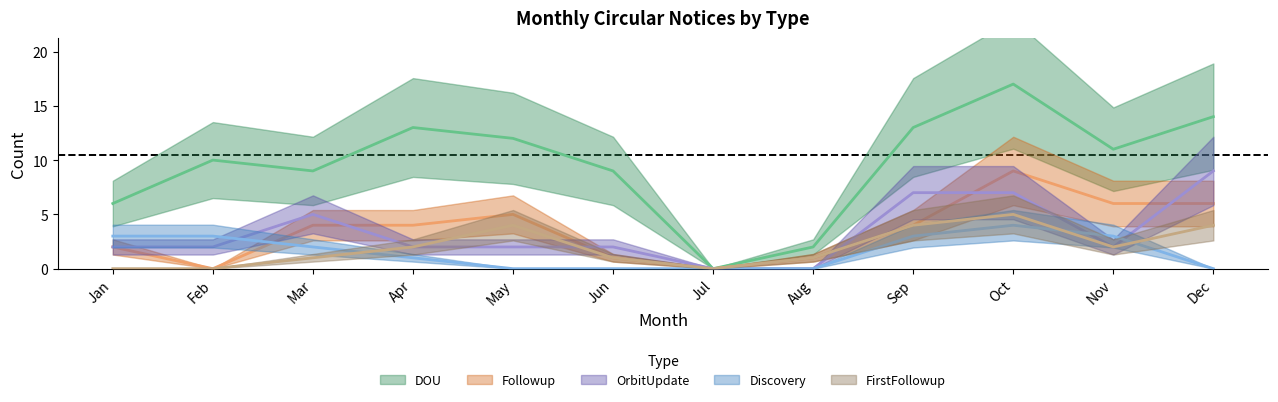

Reading left to right, what are all the values shown in this chart?

DOU: Jan=6	Feb=10	Mar=9	Apr=13	May=12	Jun=9	Jul=0	Aug=2	Sep=13	Oct=17	Nov=11	Dec=14
Followup: Jan=2	Feb=0	Mar=4	Apr=4	May=5	Jun=1	Jul=0	Aug=1	Sep=4	Oct=9	Nov=6	Dec=6
Discovery: Jan=3	Feb=3	Mar=2	Apr=1	May=0	Jun=0	Jul=0	Aug=0	Sep=3	Oct=4	Nov=3	Dec=0
OrbitUpdate: Jan=2	Feb=2	Mar=5	Apr=2	May=2	Jun=2	Jul=0	Aug=0	Sep=7	Oct=7	Nov=2	Dec=9
FirstFollowup: Jan=0	Feb=0	Mar=1	Apr=2	May=4	Jun=1	Jul=0	Aug=1	Sep=4	Oct=5	Nov=2	Dec=4